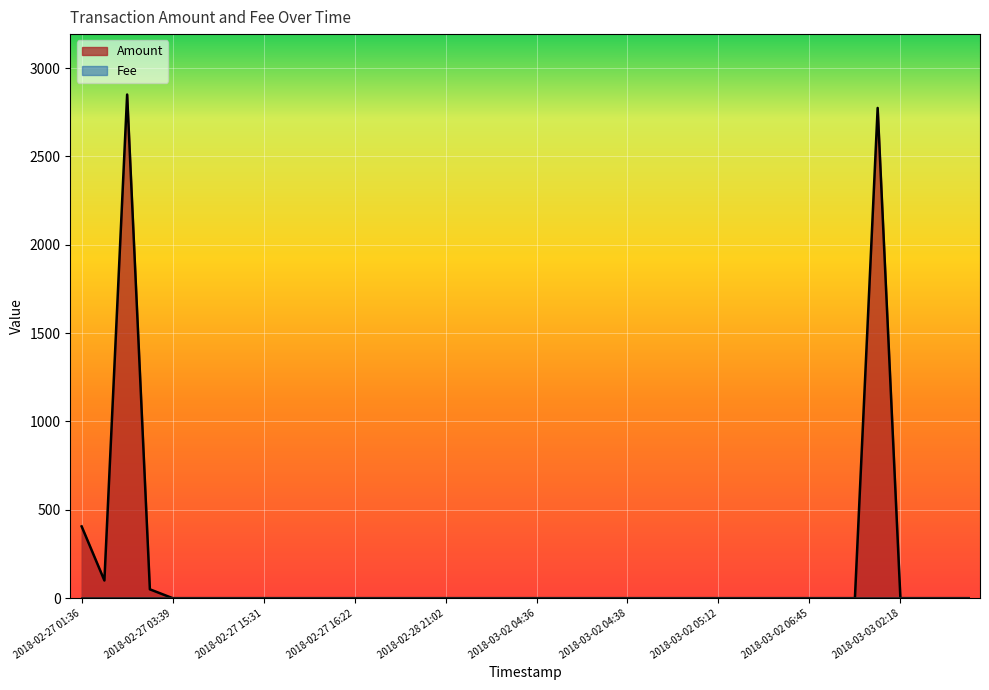

Reading left to right, list all the values displayed in this chart.

406.0	100.0	2850.0	50.0	0.0	0.0	0.0	0.0	0.0	0.0	0.0	0.0	0.0	0.0	0.0	0.0	0.0	0.0	0.0	0.0	0.0	0.0	0.0	0.0	0.0	0.0	0.0	0.0	0.0	0.0	0.0	0.0	0.0	0.0	0.0	2774.2	0.0	0.0	0.0	0.0